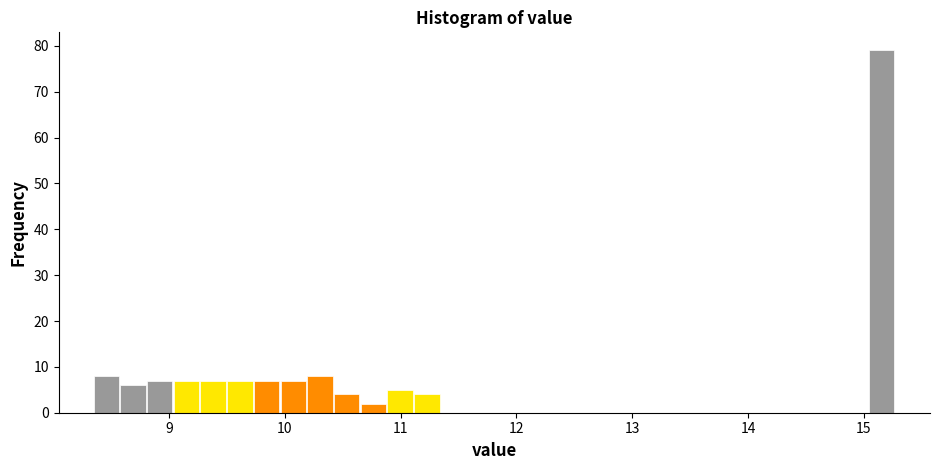

Around what value on the x-axis is the tallest bar? Give the approximate position of its centre, as read against the axis.

15.1